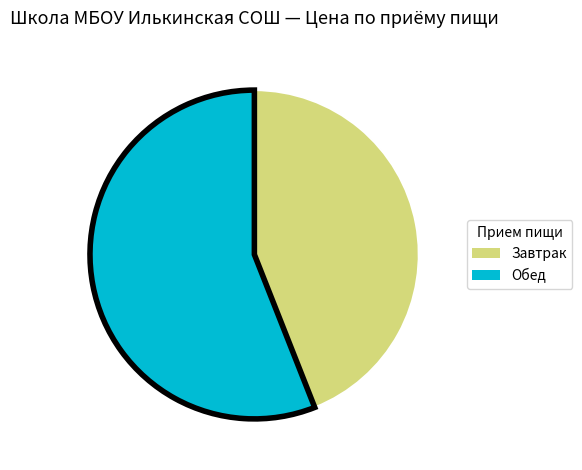

Which slice is the smallest?

Завтрак